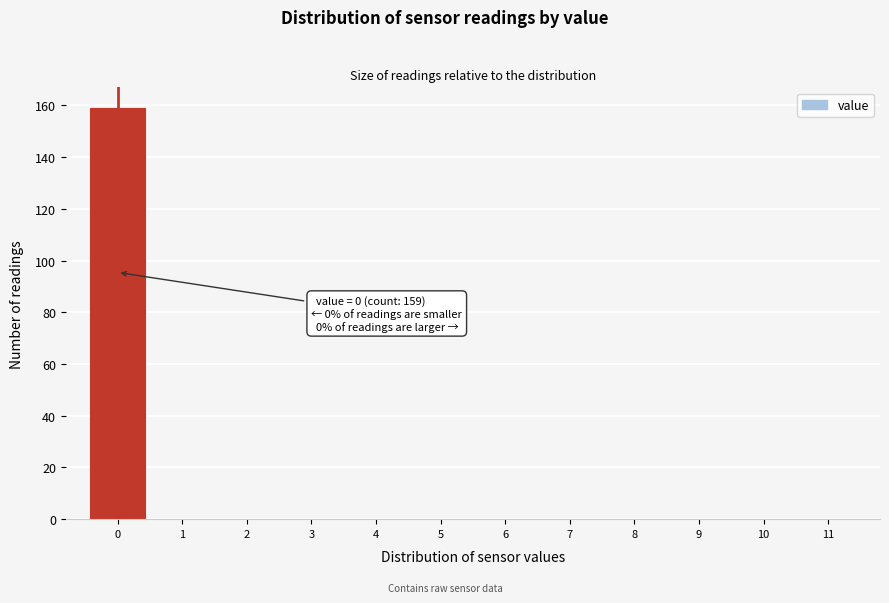

Which range on the x-axis has the tallest bar?

-0.5 to 0.5